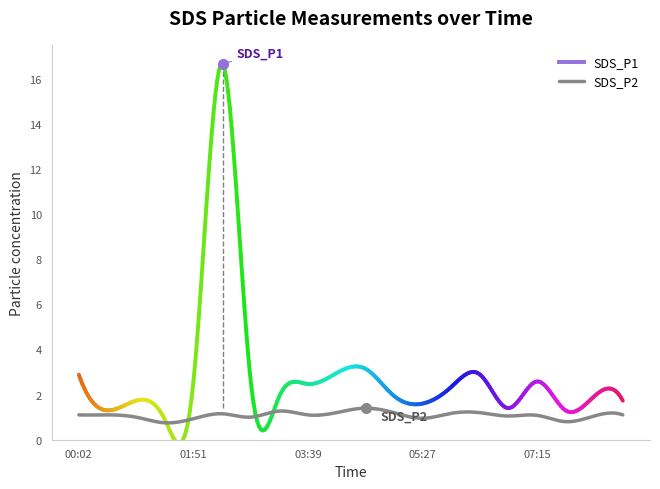

What is the smallest value displayed?

0.7